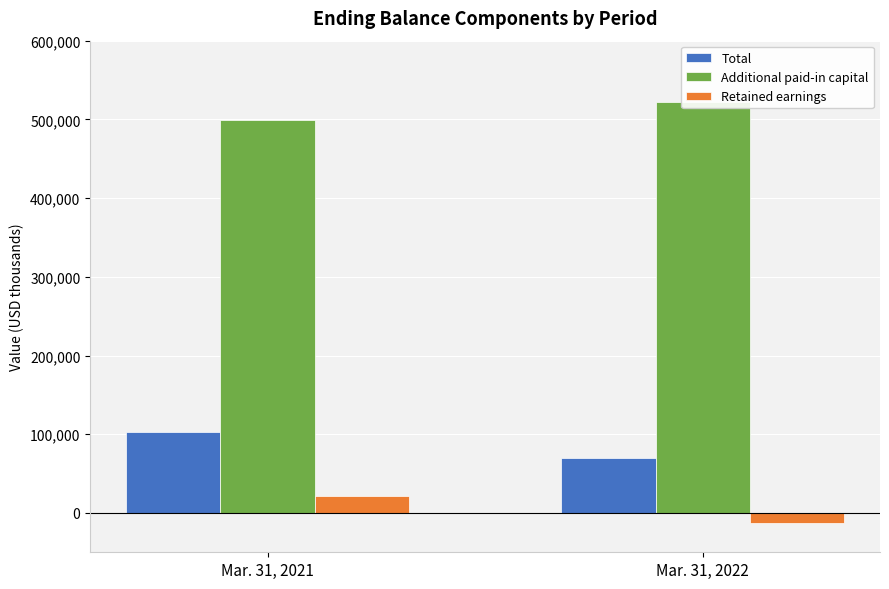

What is the spread (max minus min) of values at Mar. 31, 2021?

476817